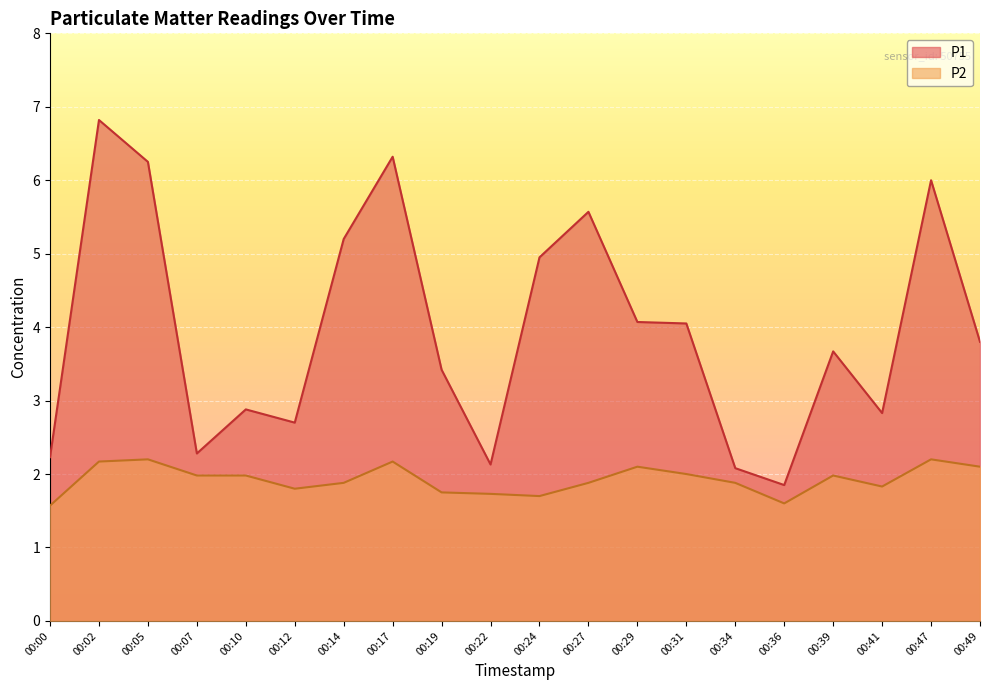

What is the difference between the maximum and minimum values in the P1 series?

5.0